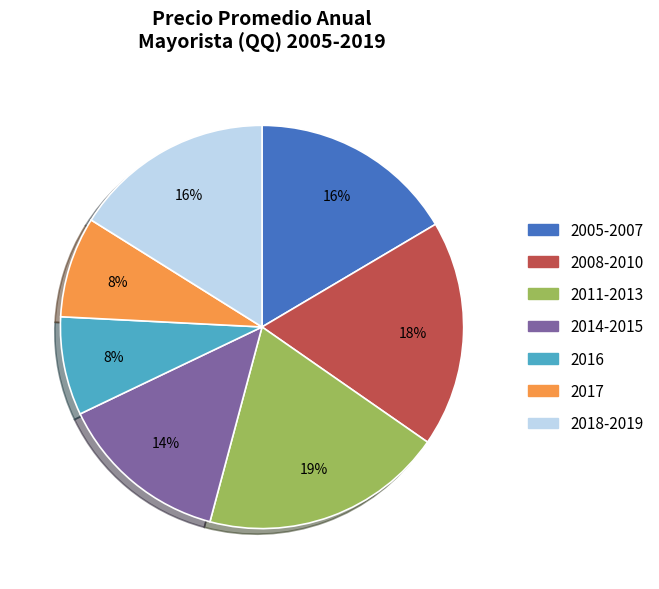

To the nearest percent, what is the average slice percentage?

14%